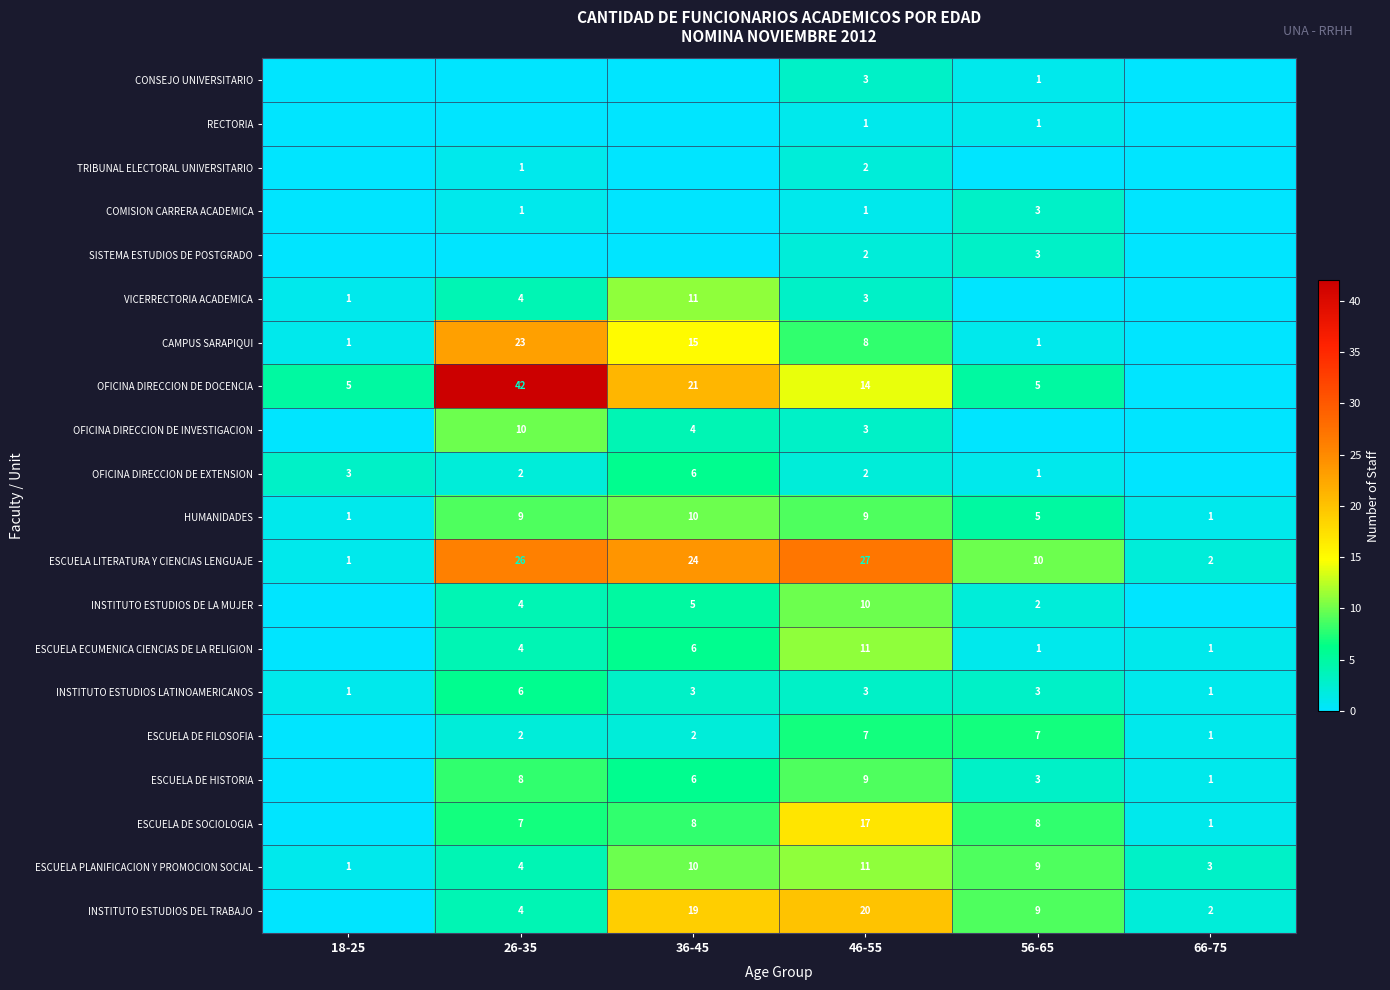

At which category is the sum across all series the highest?

46-55